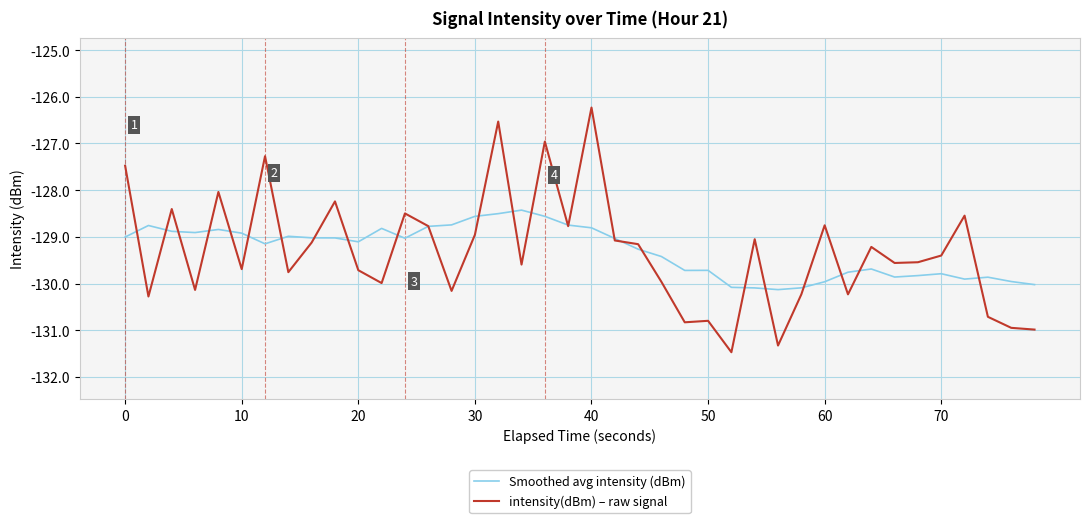

List the series in order of their peak value, highest first.

intensity(dBm) – raw signal, Smoothed avg intensity (dBm)